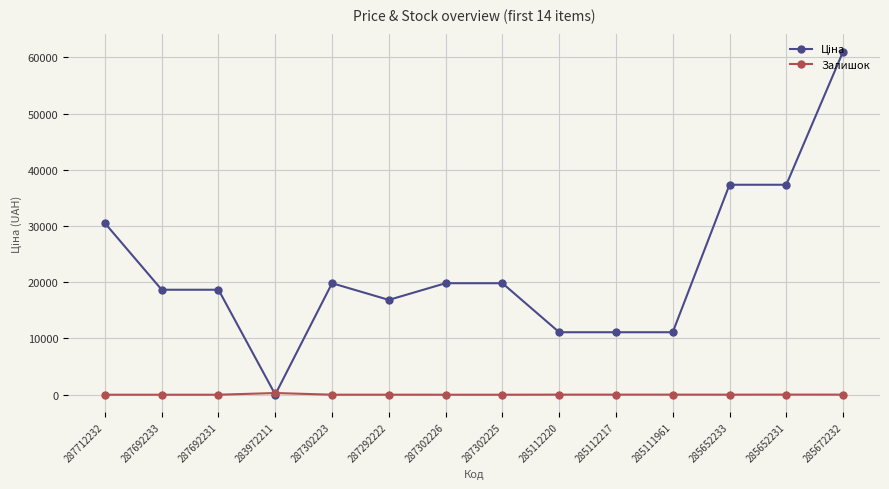

What is the difference between the highest and lowest values at 287692231?

18671.5